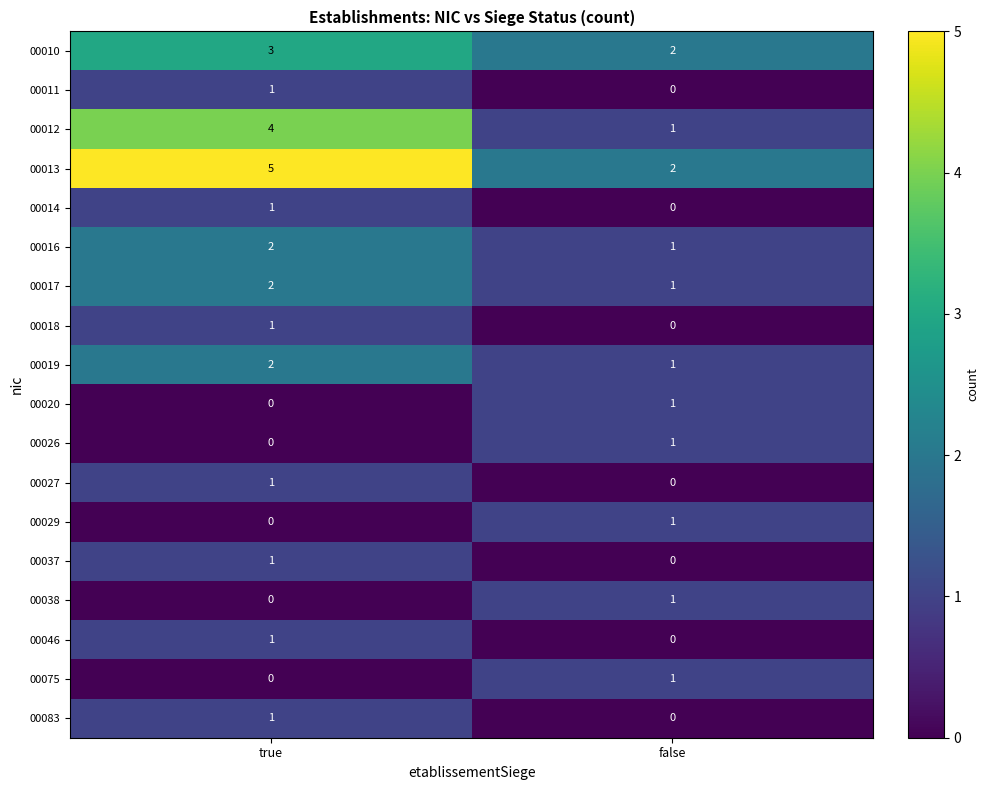

At which category is the sum across all series the highest?

true